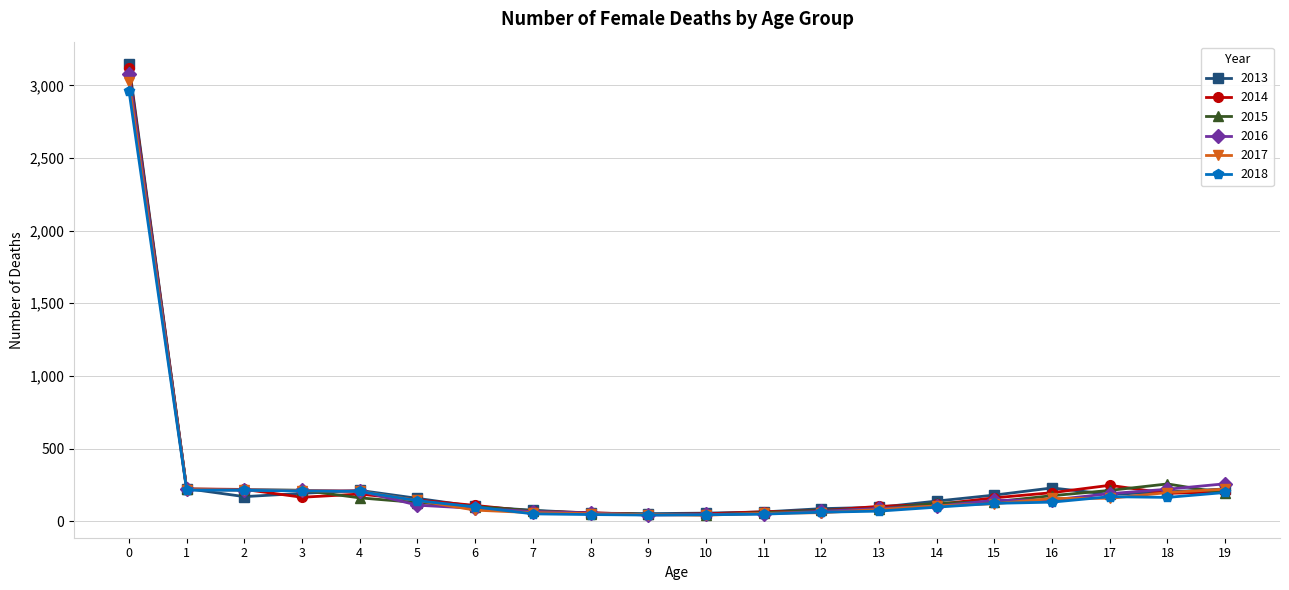

What are all the series names shown in the legend?

2013, 2014, 2015, 2016, 2017, 2018